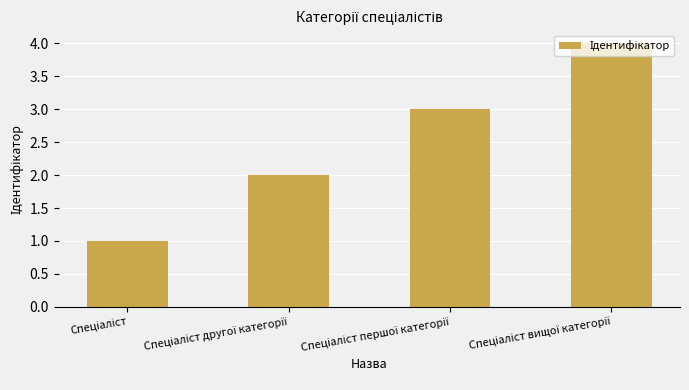

What is the difference between the maximum and minimum values?

3